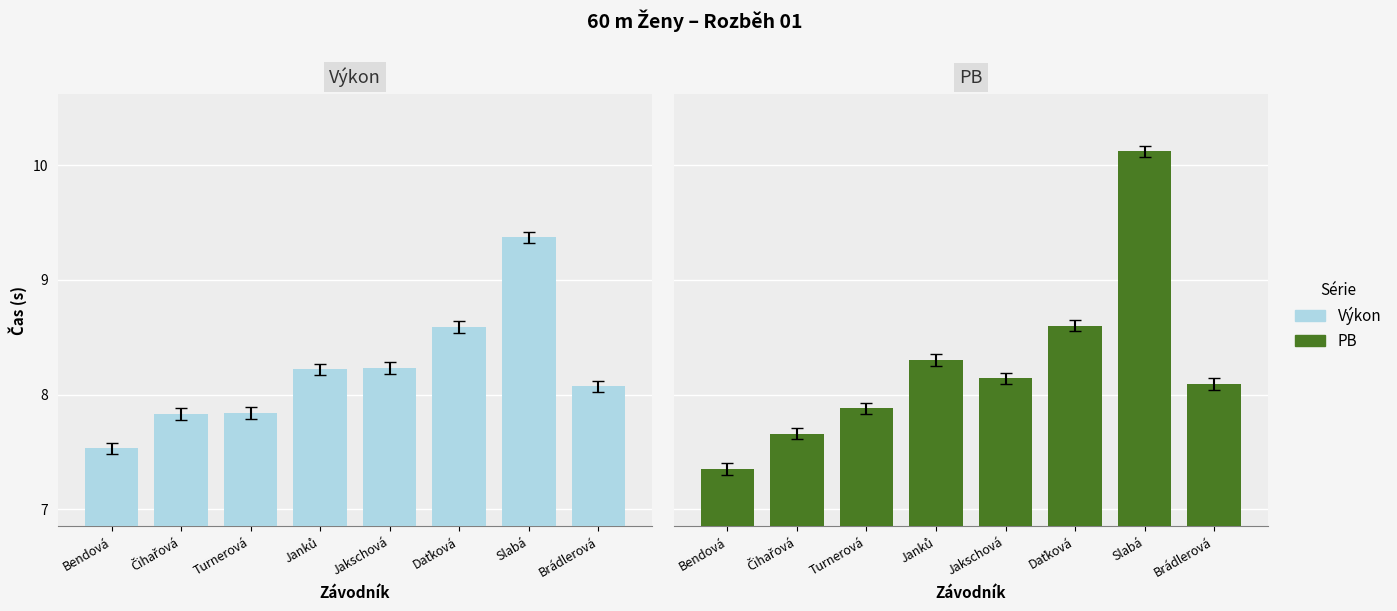

How many groups of bars are there?

8